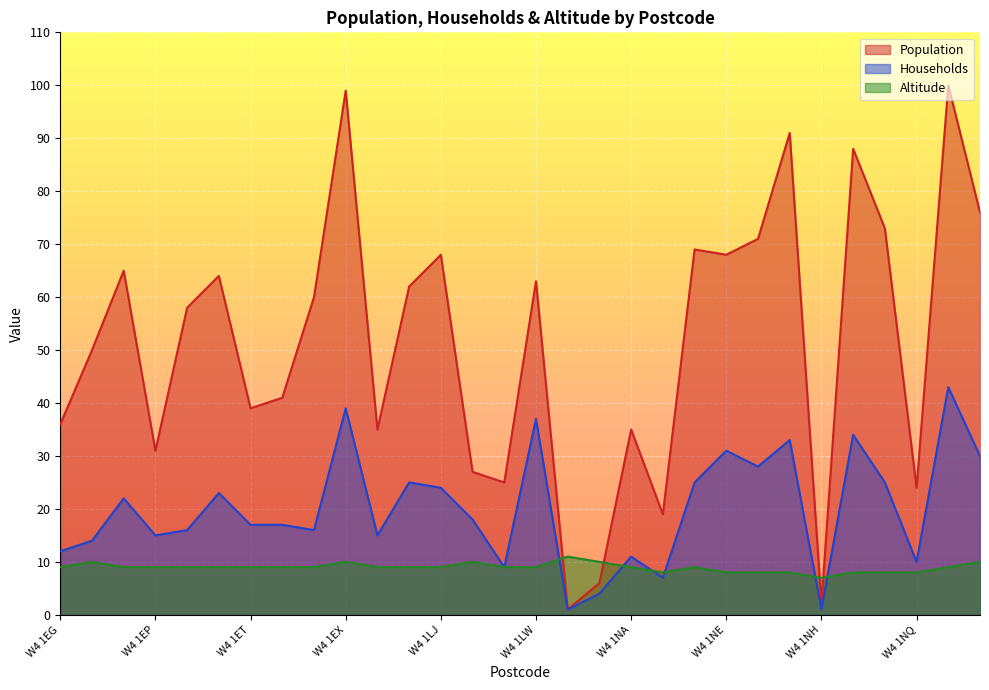

Reading right to left, what are all the values shown in this chart?

Population: 76	100	24	73	88	2	91	71	68	69	19	35	6	1	63	25	27	68	62	35	99	60	41	39	64	58	31	65	50	36
Households: 30	43	10	25	34	1	33	28	31	25	7	11	4	1	37	9	18	24	25	15	39	16	17	17	23	16	15	22	14	12
Altitude: 10	9	8	8	8	7	8	8	8	9	8	9	10	11	9	9	10	9	9	9	10	9	9	9	9	9	9	9	10	9